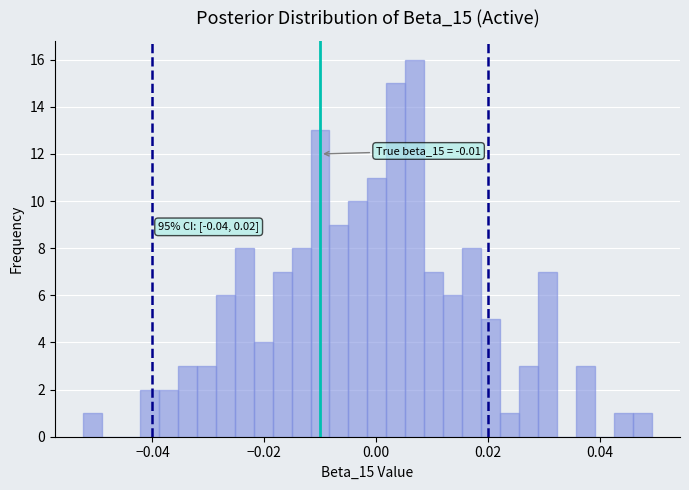

Around what value on the x-axis is the tallest bar? Give the approximate position of its centre, as read against the axis.

0.006